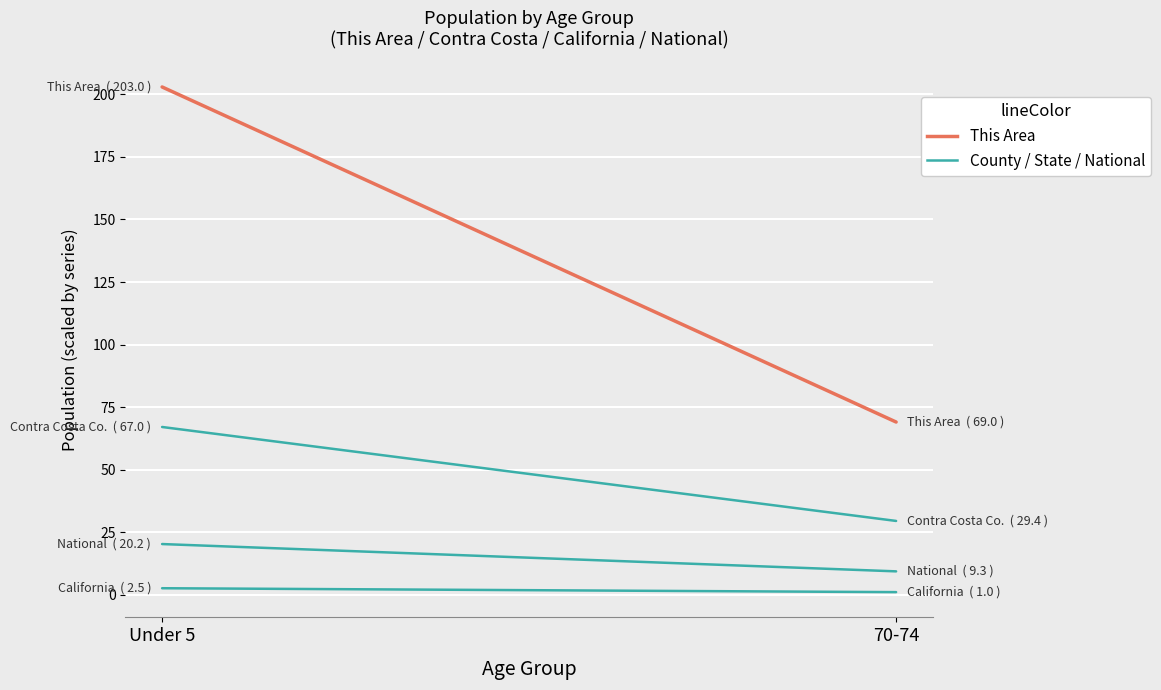

Where does the Contra Costa Co. (thousands) series first go above 67?

Under 5